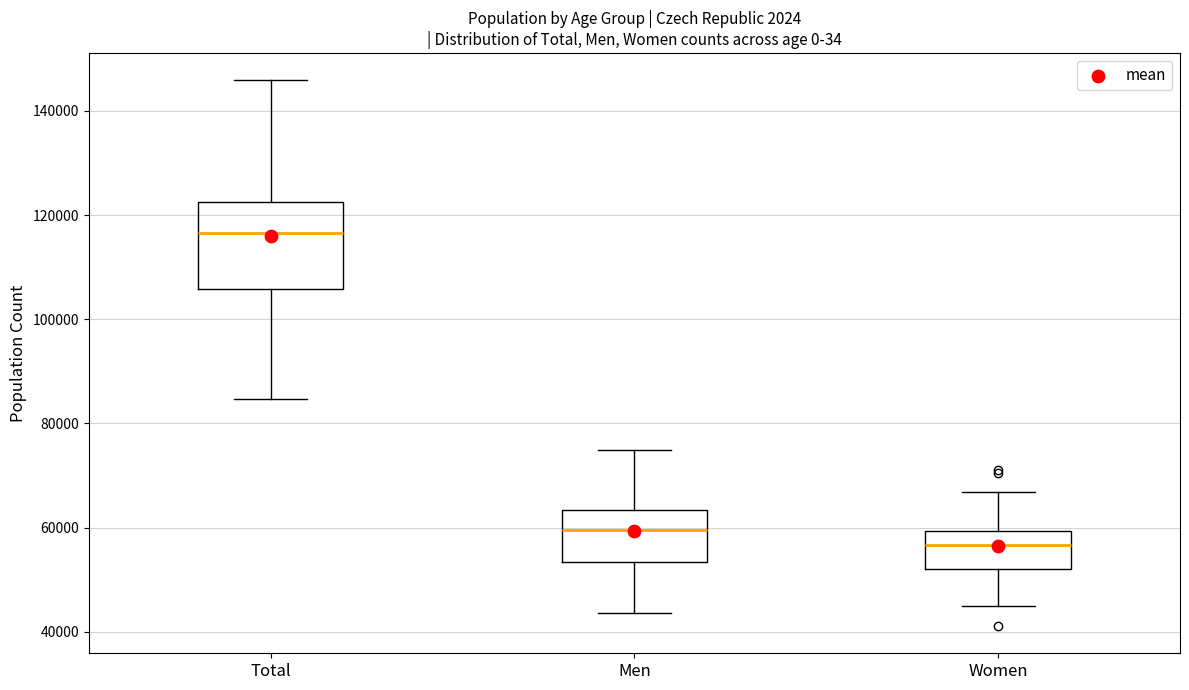

Reading left to right, read every box against the y-axis: the position of its median line, the range the box covers, and the ends of its whiskers. The values are not printed on the chart, so give them approximately, as read against the axis.

Total: median 116000, box 106000 to 122000, whiskers 84000 to 146000
Men: median 60000, box 54000 to 64000, whiskers 44000 to 74000
Women: median 56000, box 52000 to 60000, whiskers 46000 to 66000